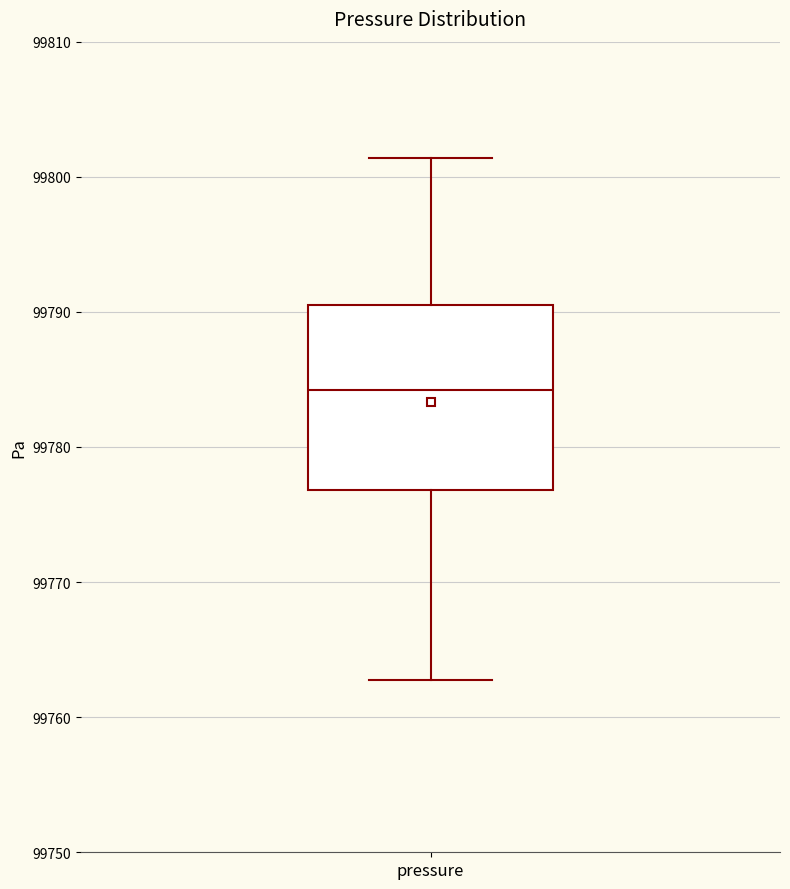

Read this box plot against the y-axis: the position of the median line, the range covered by the box, and the ends of both whiskers. The values are not printed on the chart, so give them approximately, as read against the axis.

median 99784, box 99777 to 99791, whiskers 99763 to 99801